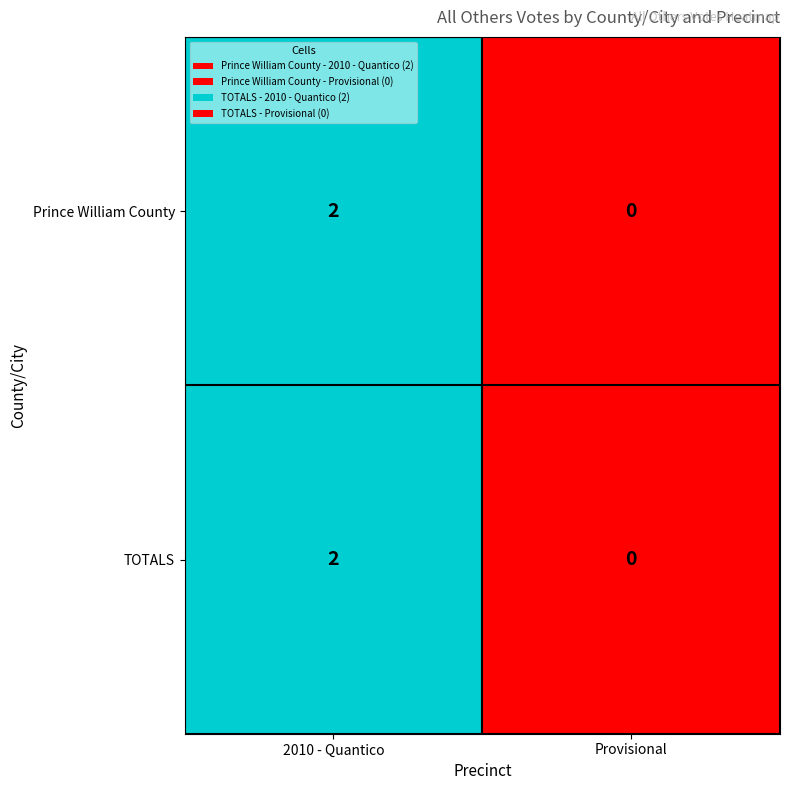

Rank the categories by TOTALS value from lowest to highest.

Provisional, 2010 - Quantico